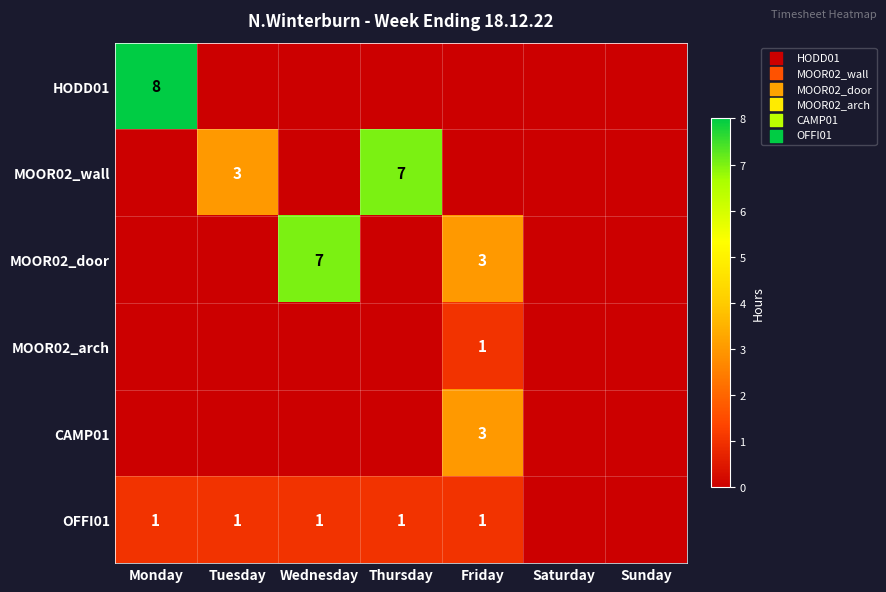

At how many categories does at least one series exceed 6?

3